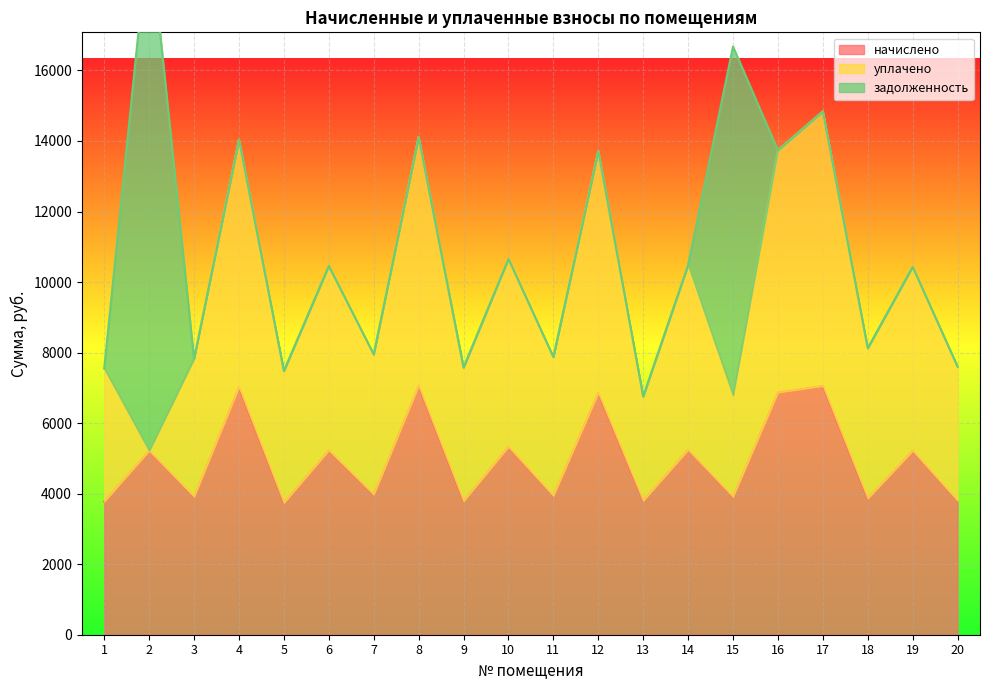

True or false: уплачено and начислено cross at least once.

False